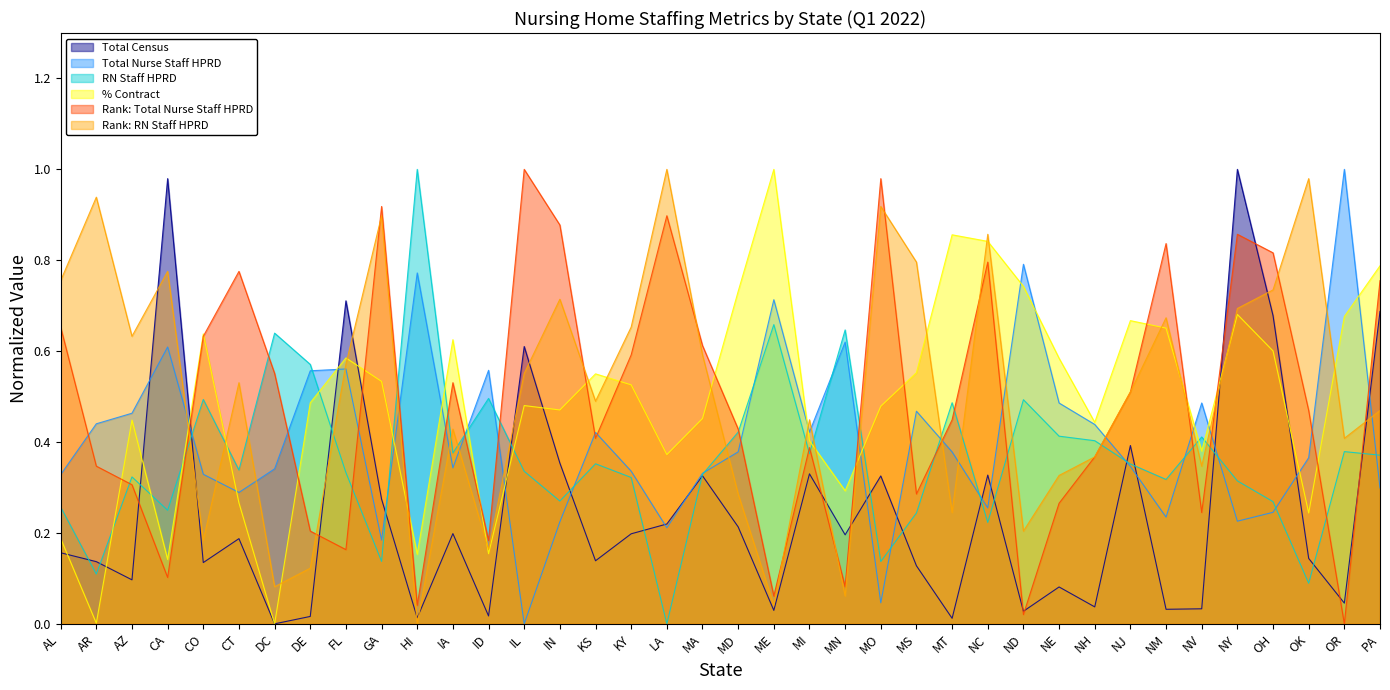

Which series has the largest total across all categories?

Rank: RN Staff HPRD